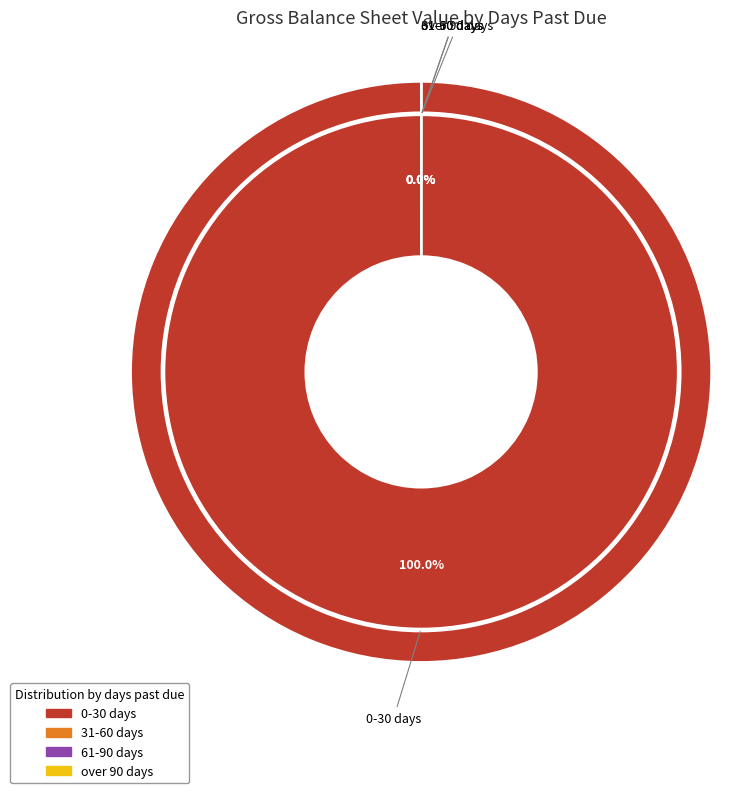

The 61-90 days slice represents 1% of the pie. True or false?

False